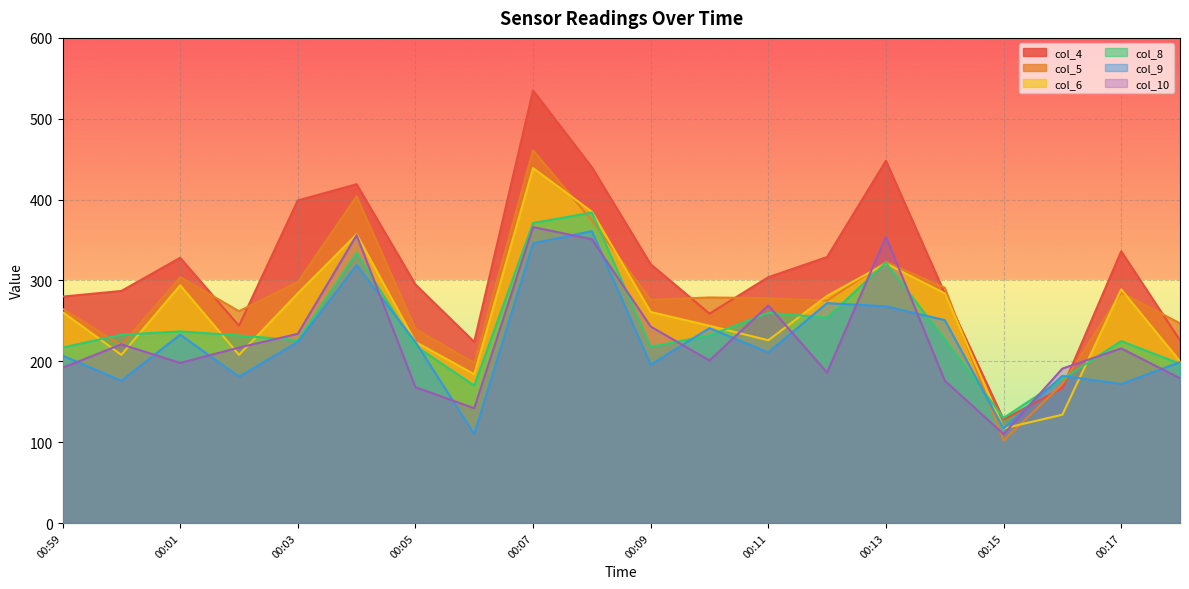

What is the difference between the second highest and minimum values in the col_8 series?

241